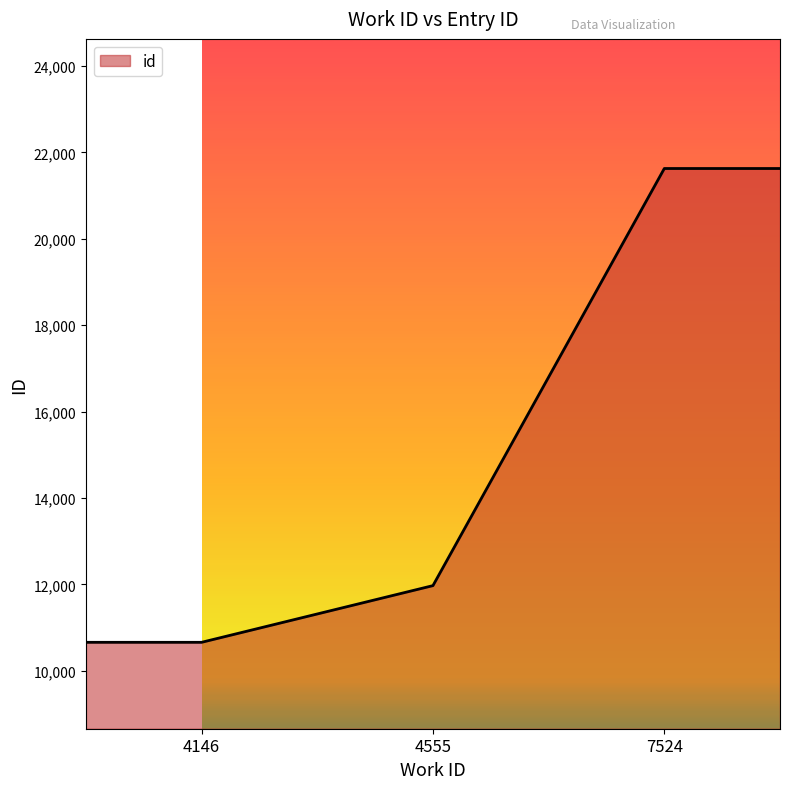

True or false: the data has more than 1 interior local peaks.

False